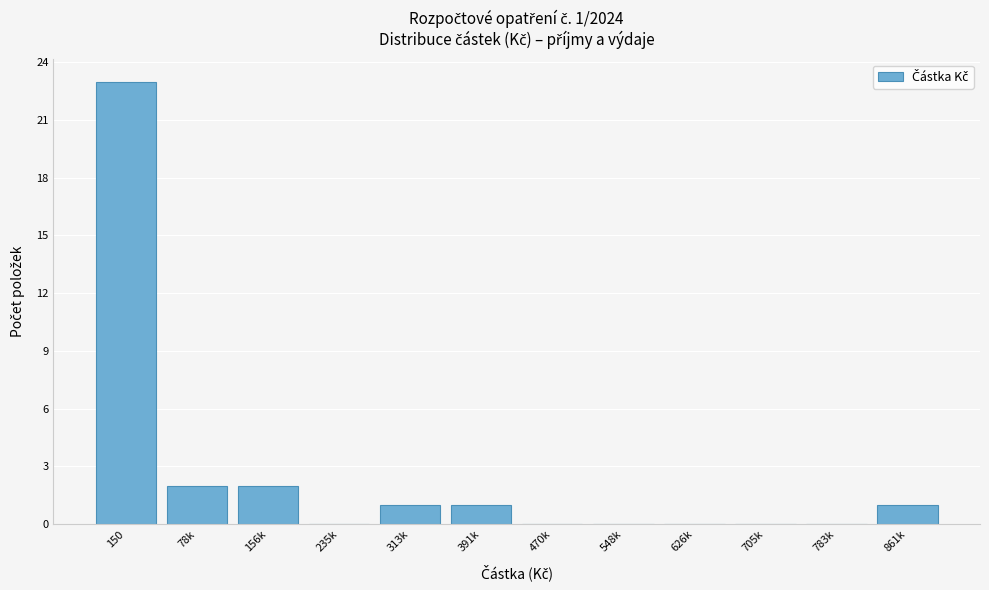

Reading left to right, extract all data points from this chart.

150=23	78k=2	156k=2	235k=0	313k=1	391k=1	470k=0	548k=0	626k=0	705k=0	783k=0	861k=1